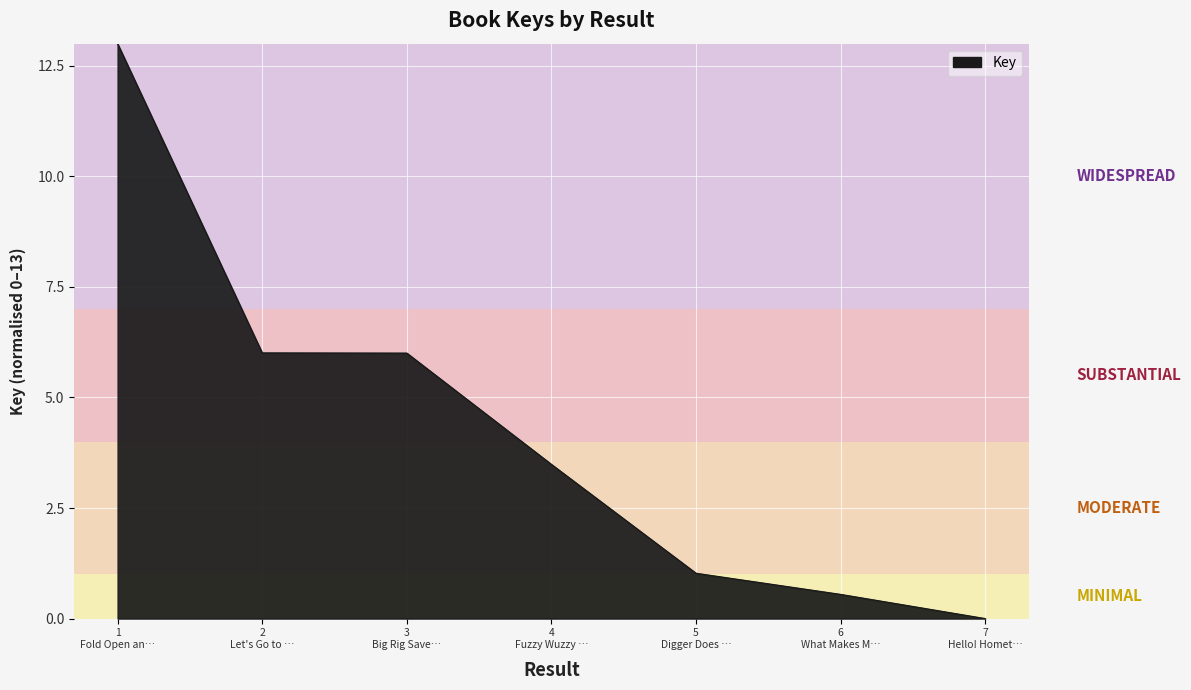

True or false: there are more than 2 points higher than both neighbors.

False